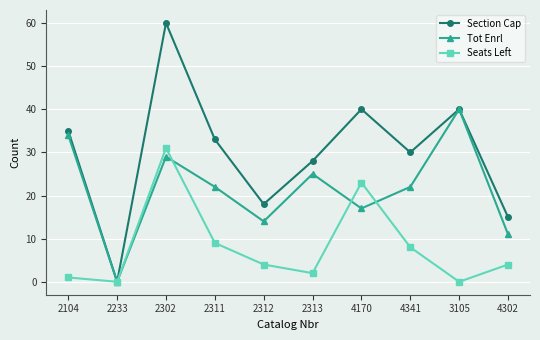

Where is the first local maximum for Seats Left?

2302